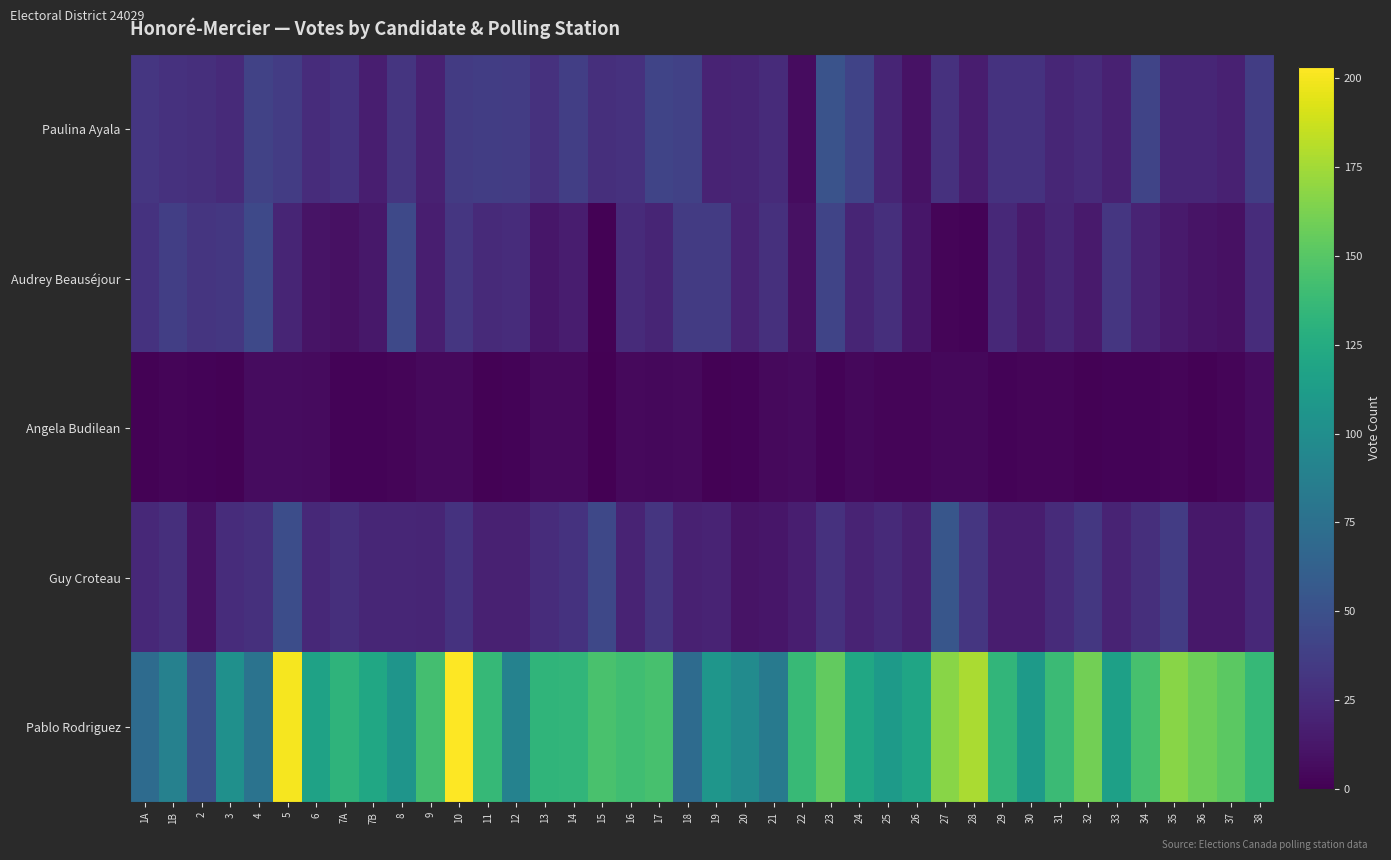

What is the total value across all series at 23?

279